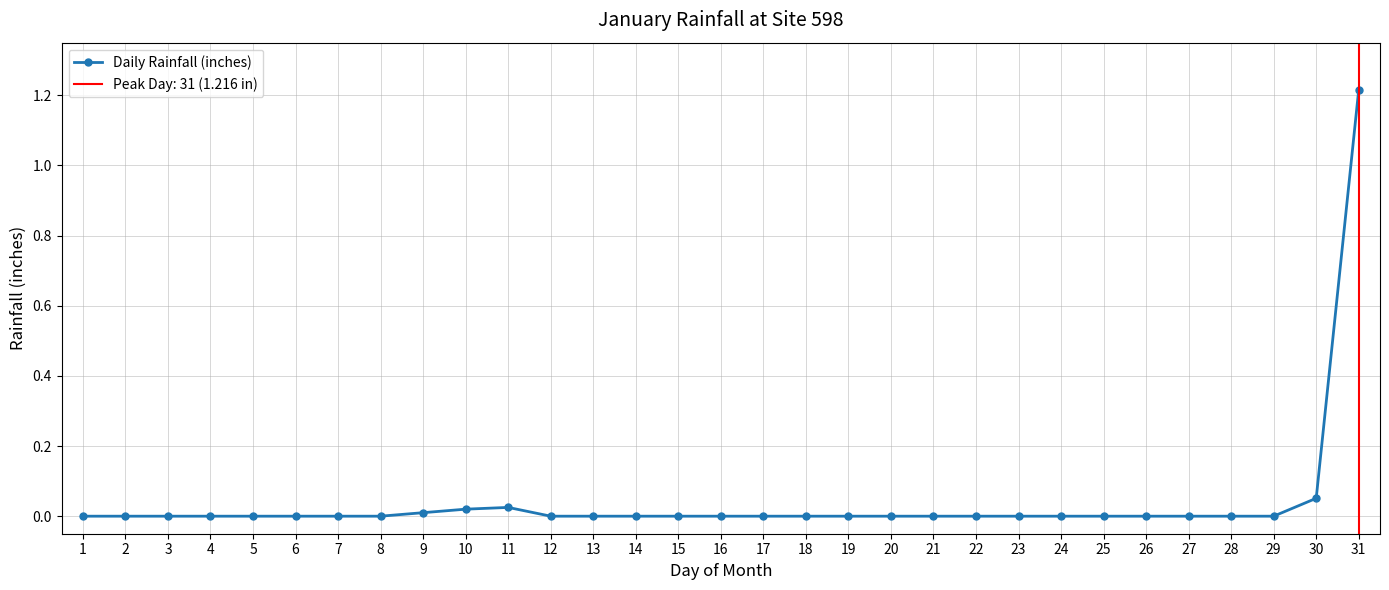

What is the sum of all values?

1.3